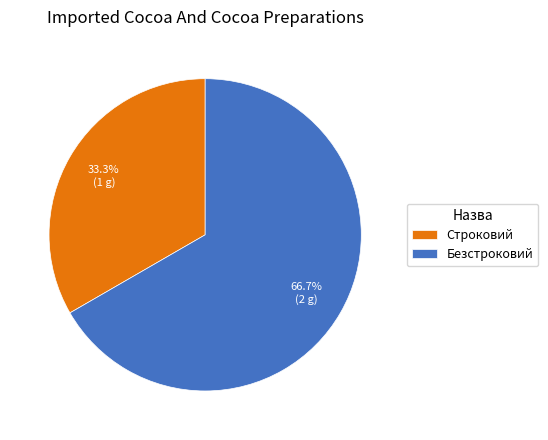

What percentage is the Строковий slice, to the nearest percent?

33%